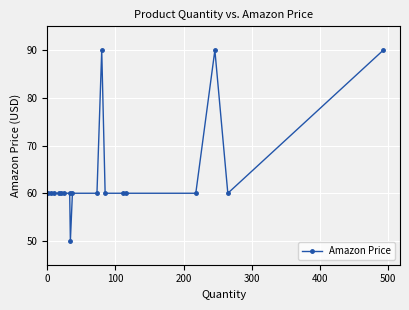

Reading right to left, list all the values displayed in this chart.

90.0	60.0	90.0	60.0	60.0	60.0	60.0	90.0	60.0	60.0	50.0	60.0	60.0	60.0	60.0	60.0	60.0	60.0